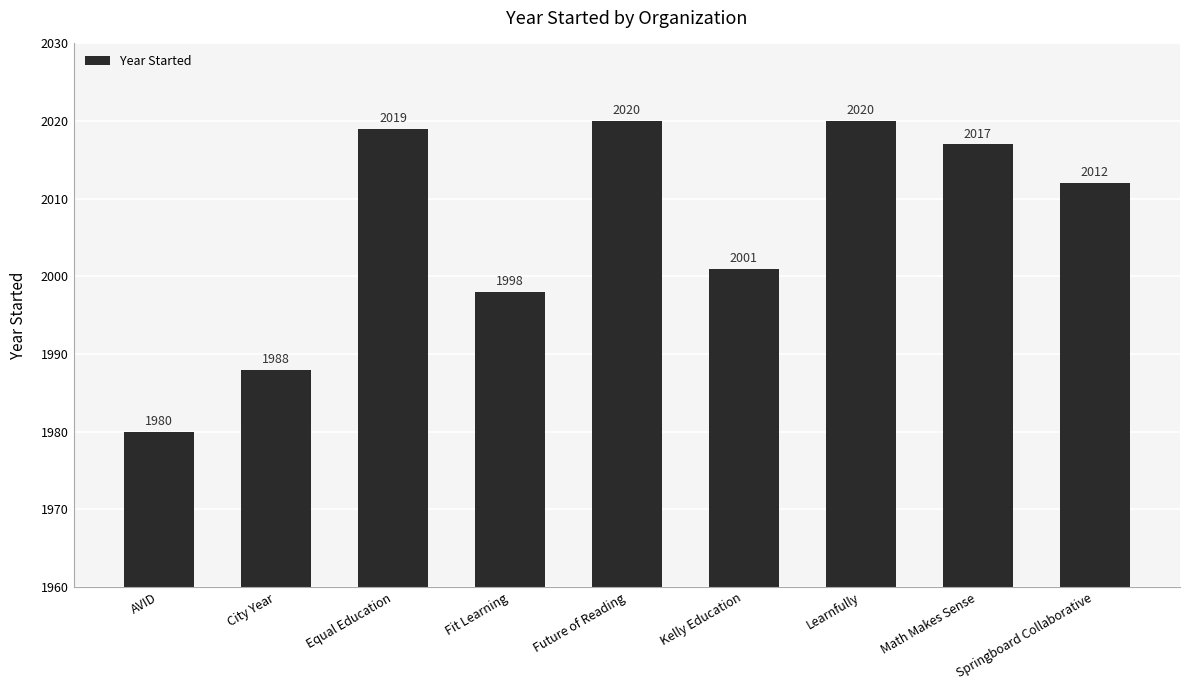

What is the change in value from Equal Education to Math Makes Sense?

-2